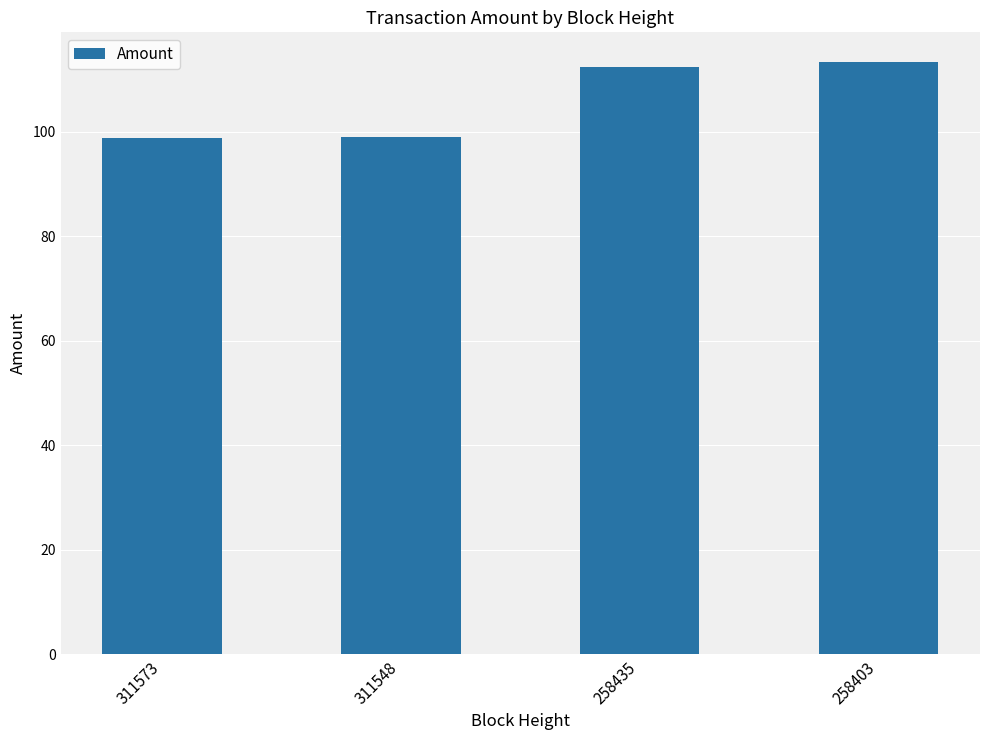

What is the value of the 1st bar from the left?

98.9